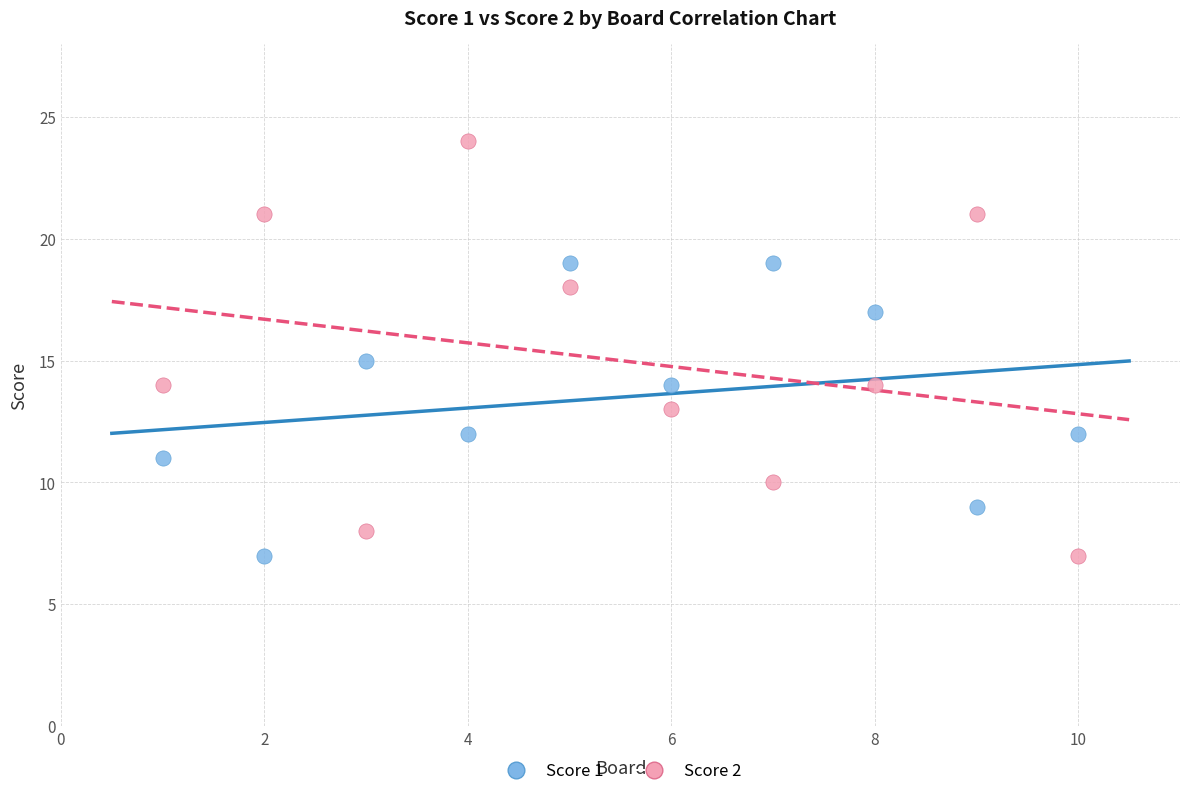

Which series contains the highest Y value?

Score 2